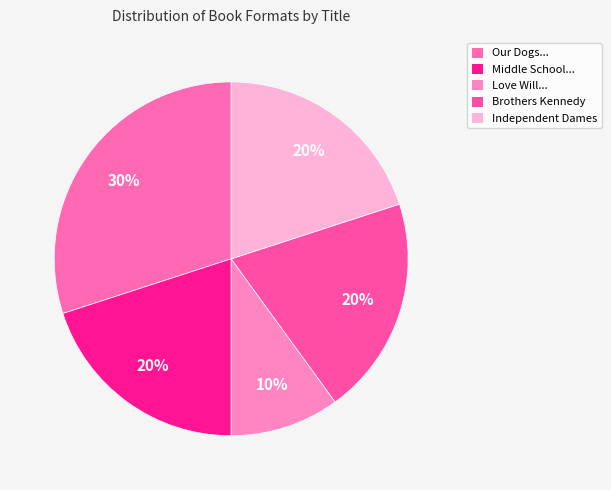

To the nearest percent, what is the average slice percentage?

20%